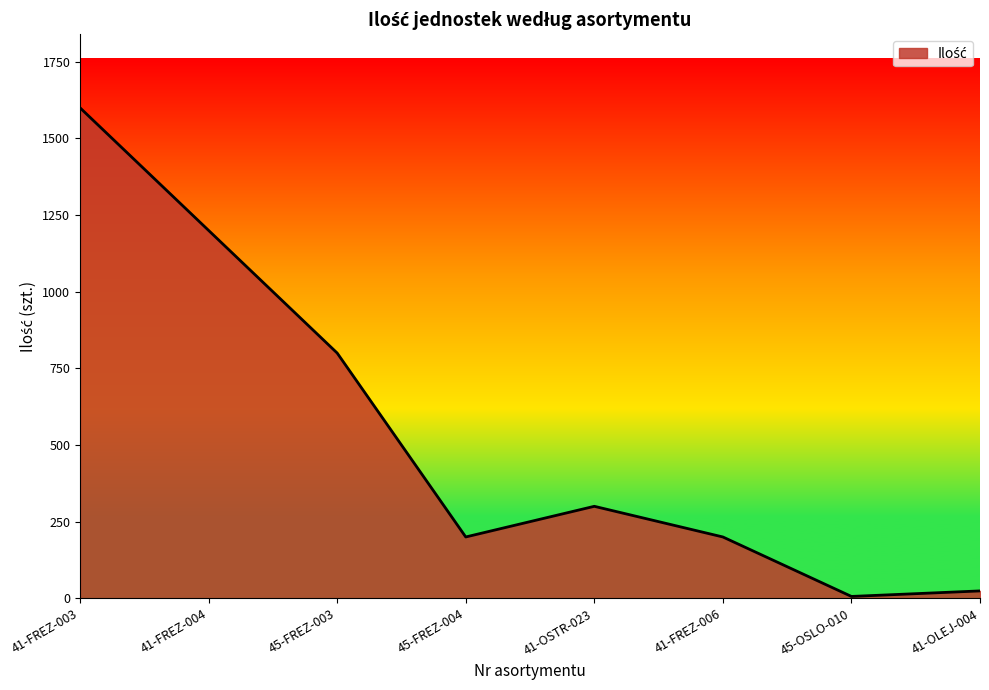

Which has a higher value, 41-FREZ-006 or 45-OSLO-010?

41-FREZ-006